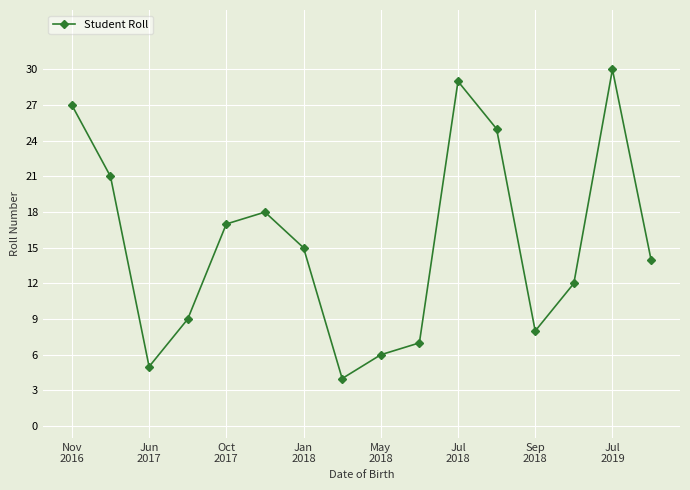

What is the maximum value shown in the chart?

30